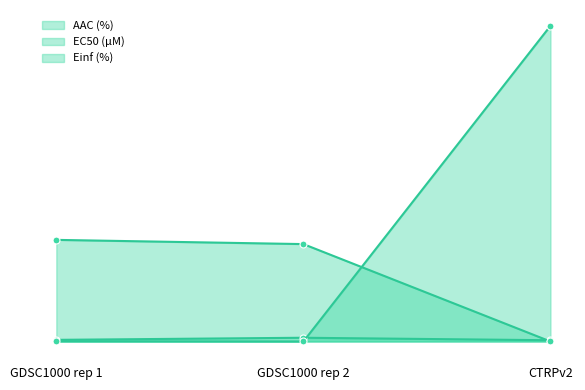

Is it true that AAC (%) equals 2.3 at GDSC1000 rep 2?

False